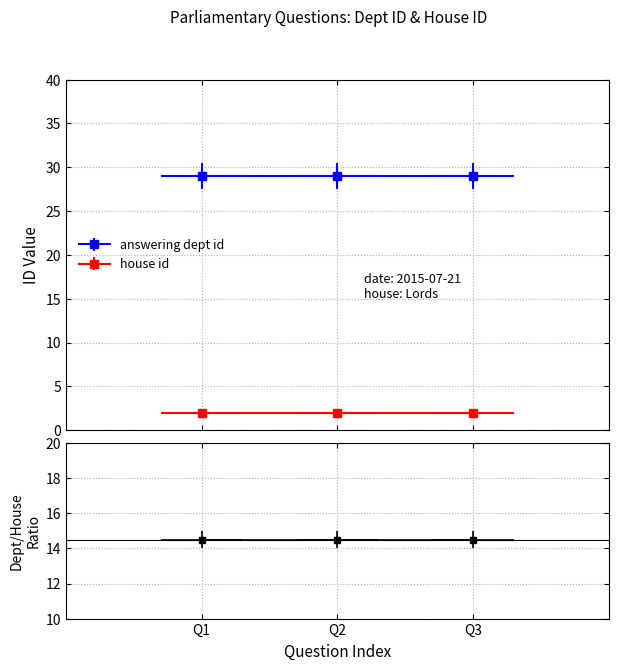

Reading left to right, transcribe all the data shown in this chart.

answering dept id: 29	29	29
house id: 2	2	2